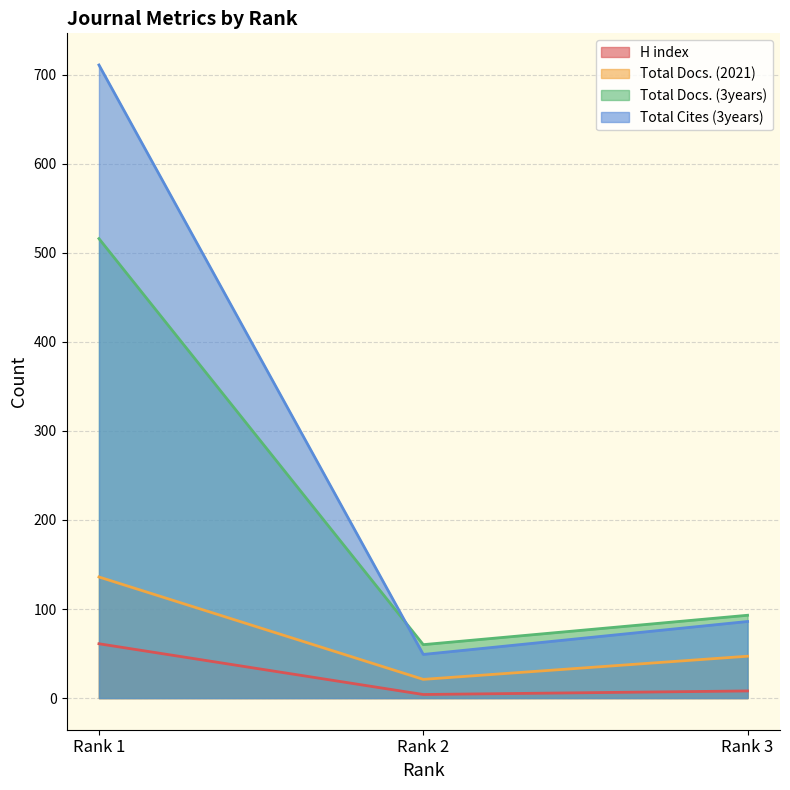

What is the sum of the Total Cites (3years) values at Rank 3 and Rank 1?

797